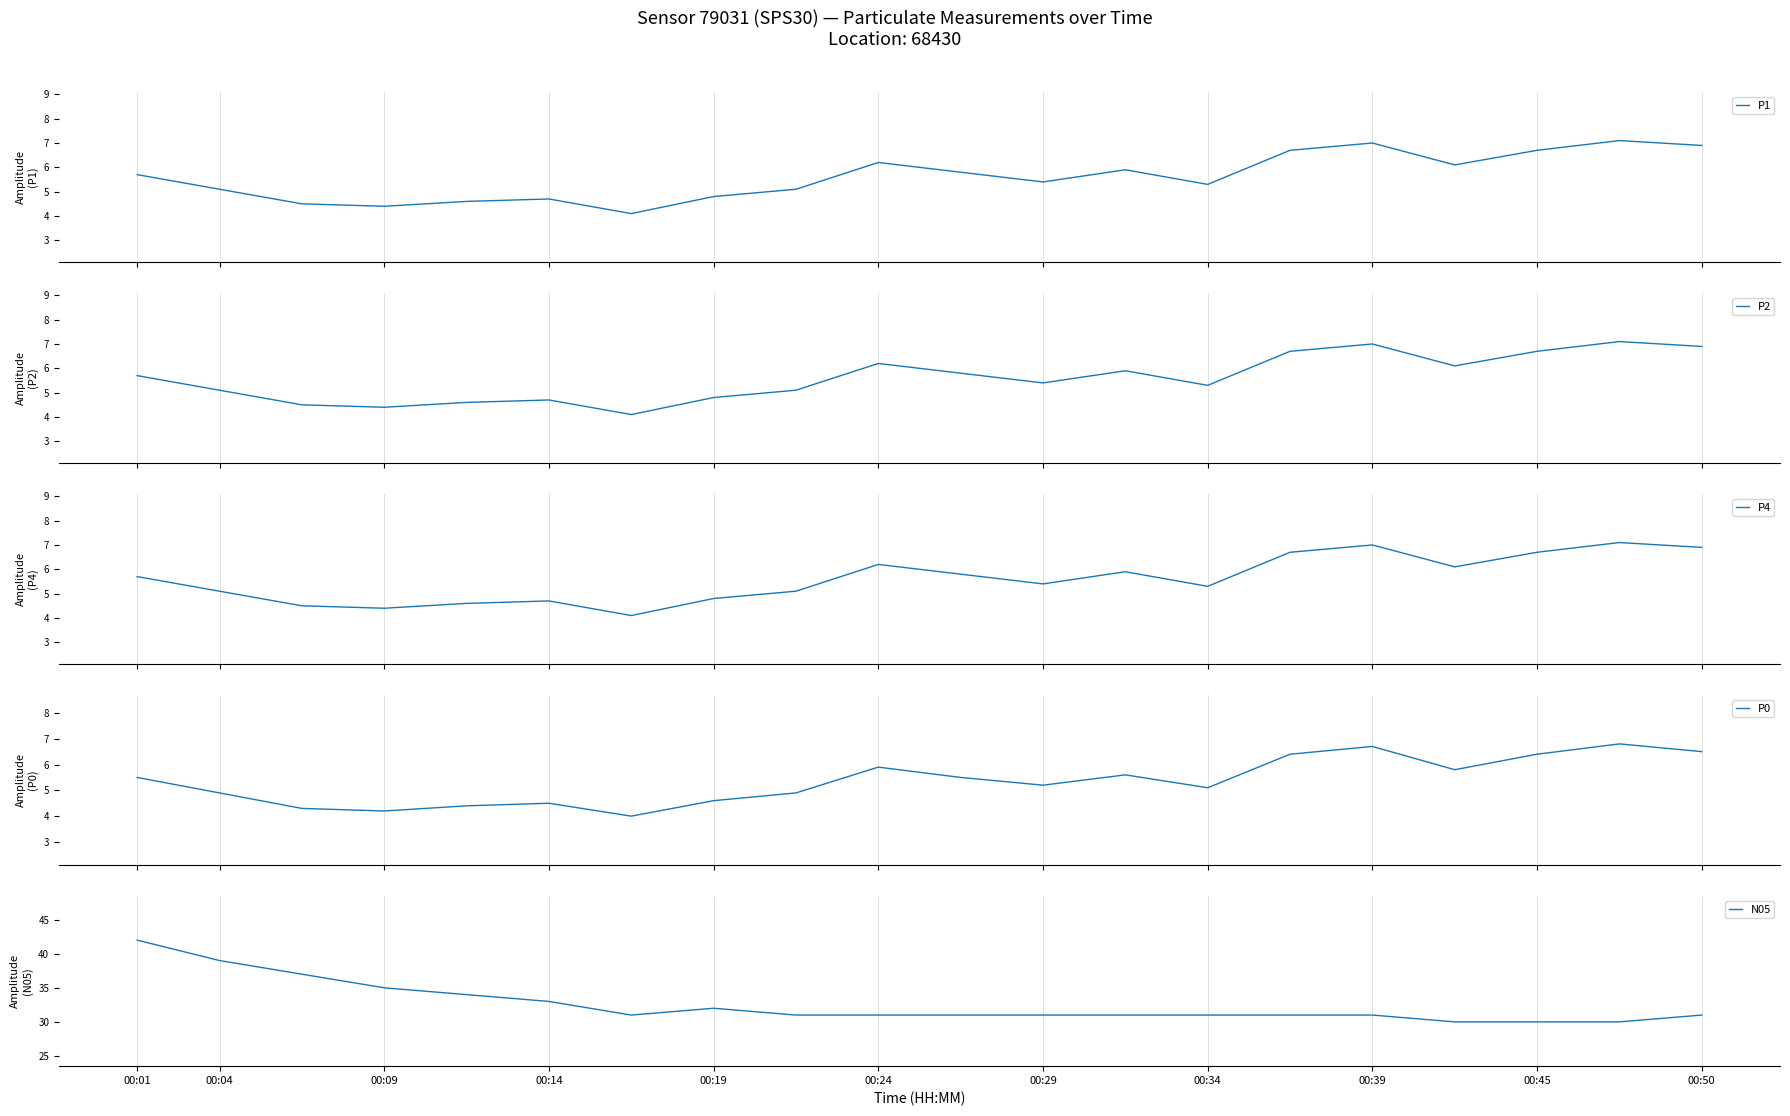

Does the chart display data point markers on the line(s)?

No